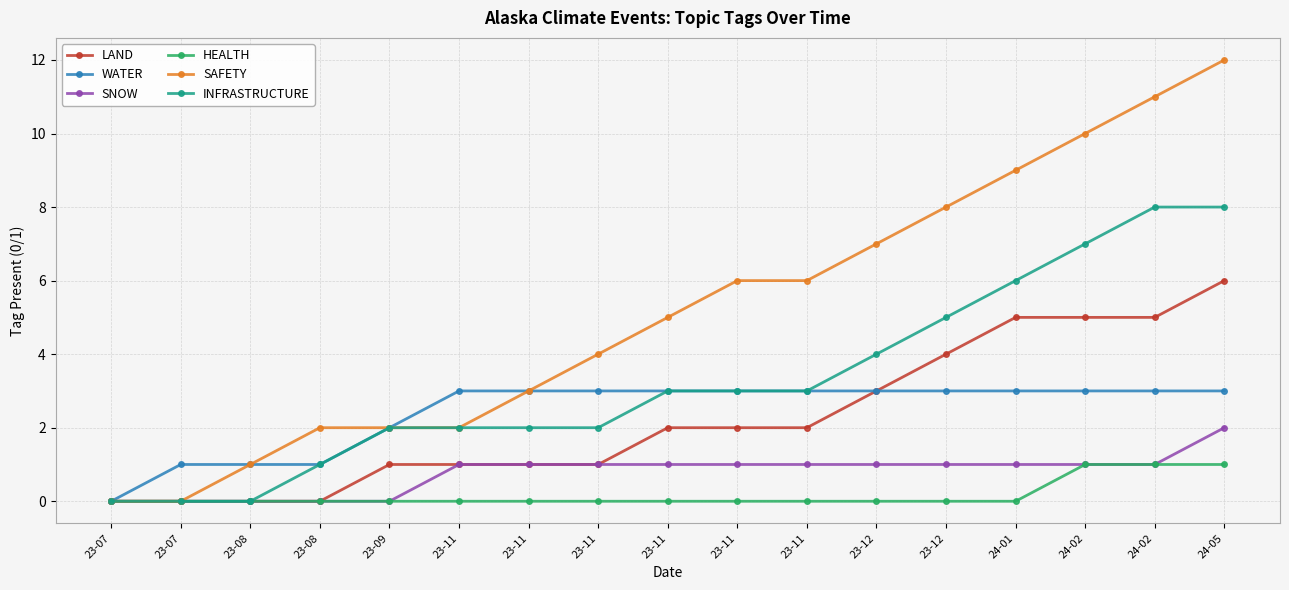

Which series changed the most between 23-09 and 24-02?

SAFETY